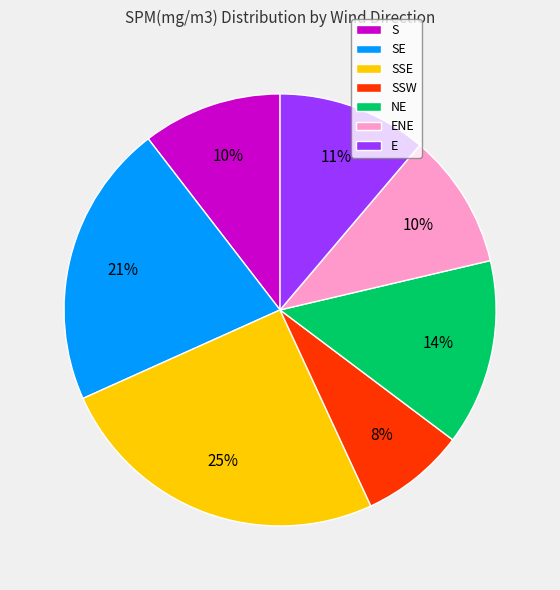

What percentage is the NE slice, to the nearest percent?

14%